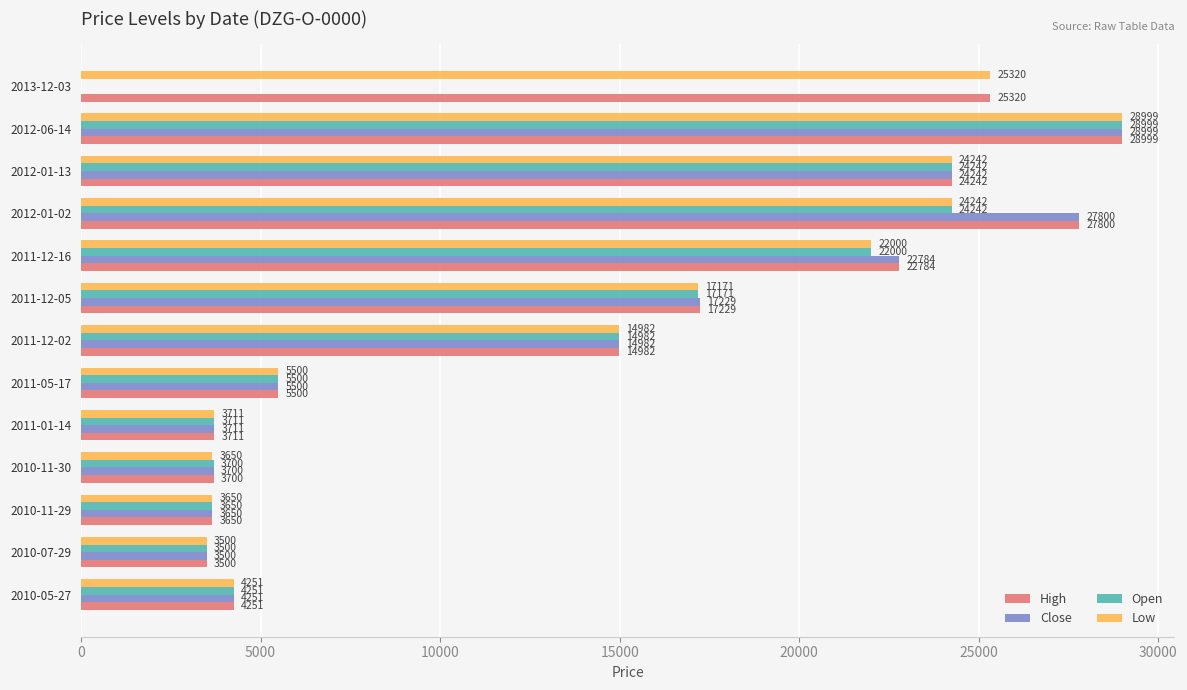

What is the greatest value displayed?

28999